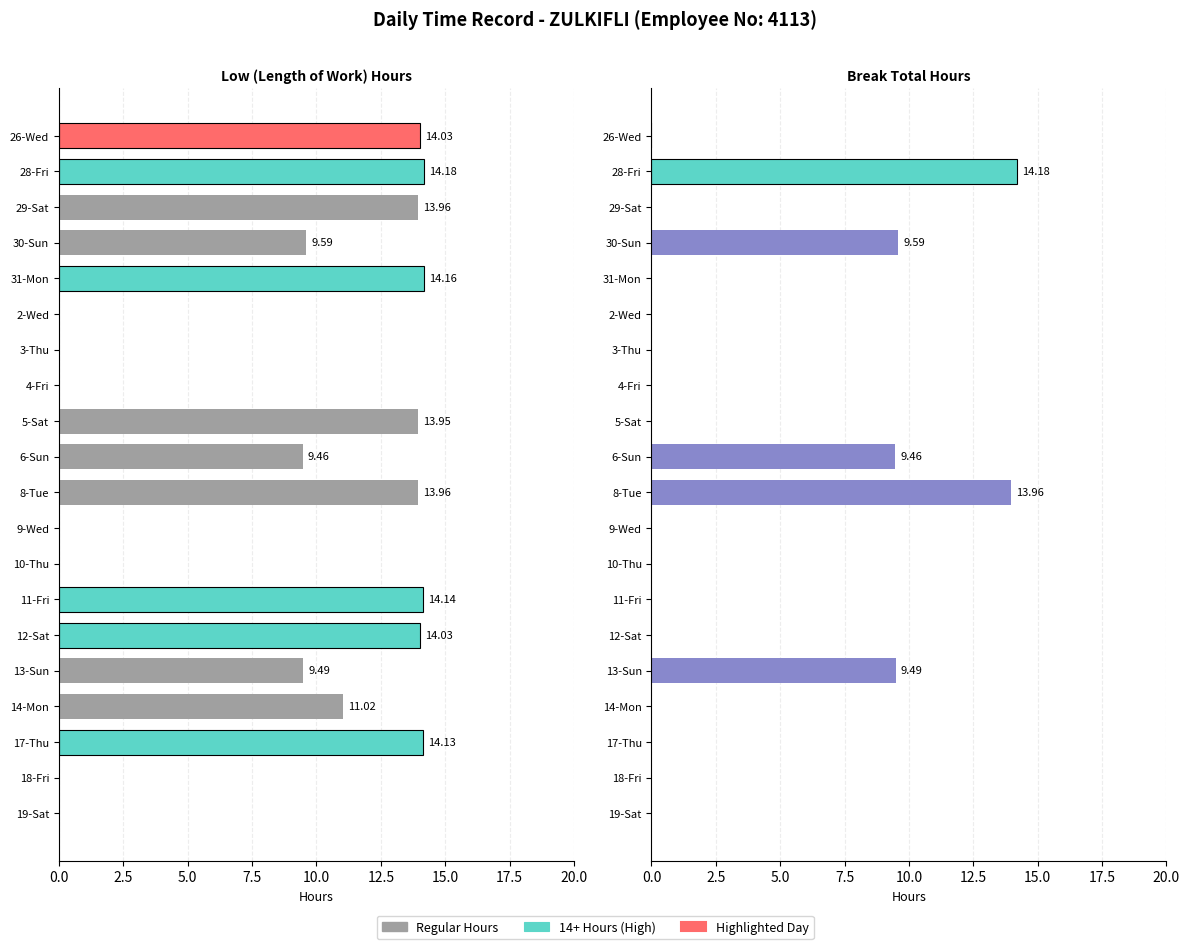

Are the bars horizontal?

Yes